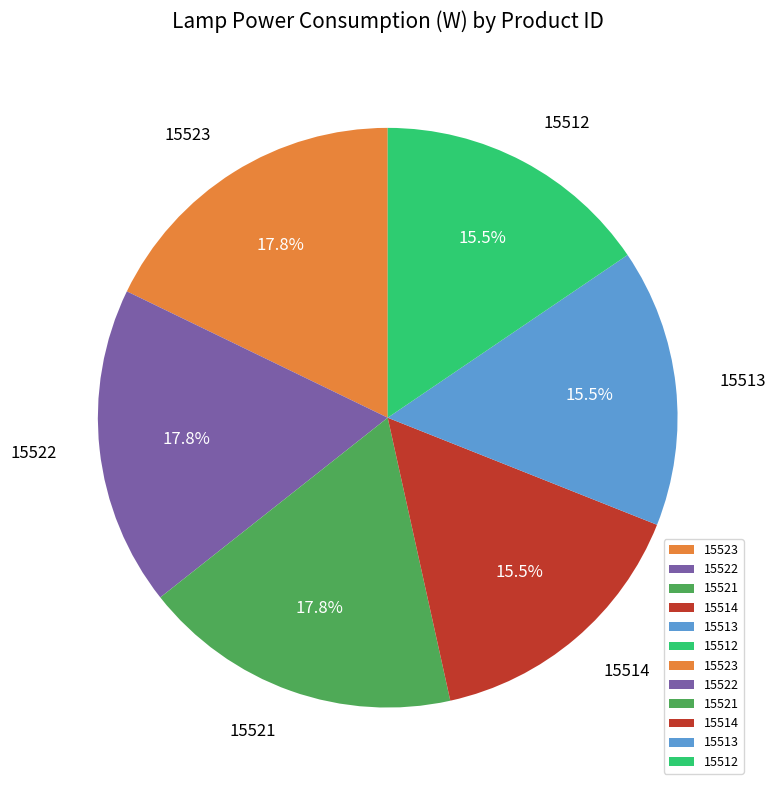

To the nearest percent, what portion does 15523 represent?

18%